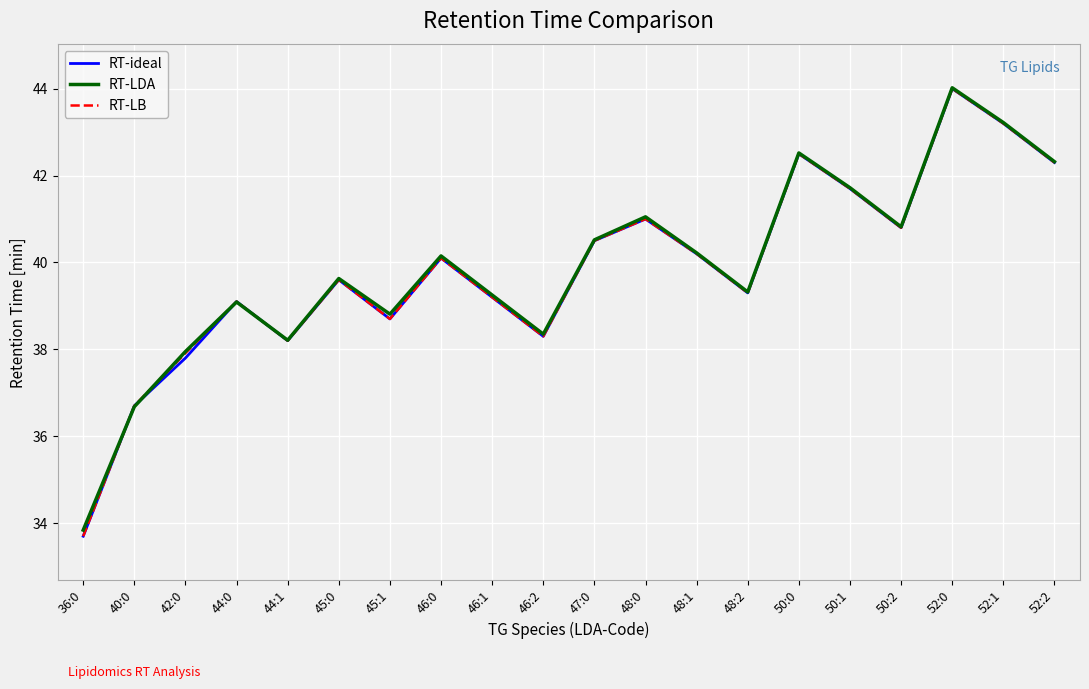

What are all the series names shown in the legend?

RT-ideal, RT-LDA, RT-LB